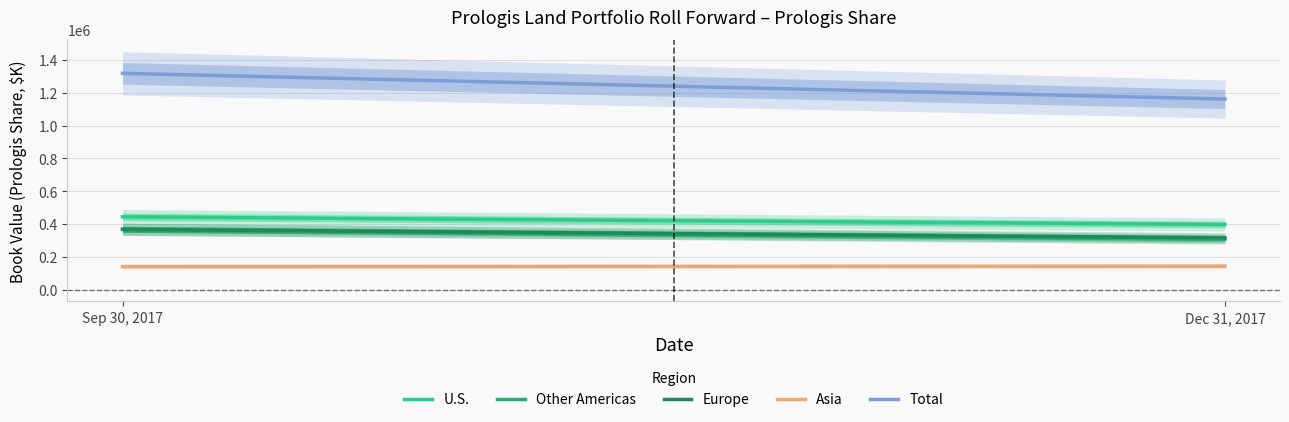

The Total series shows 1779195 at Sep 30, 2017. True or false?

False